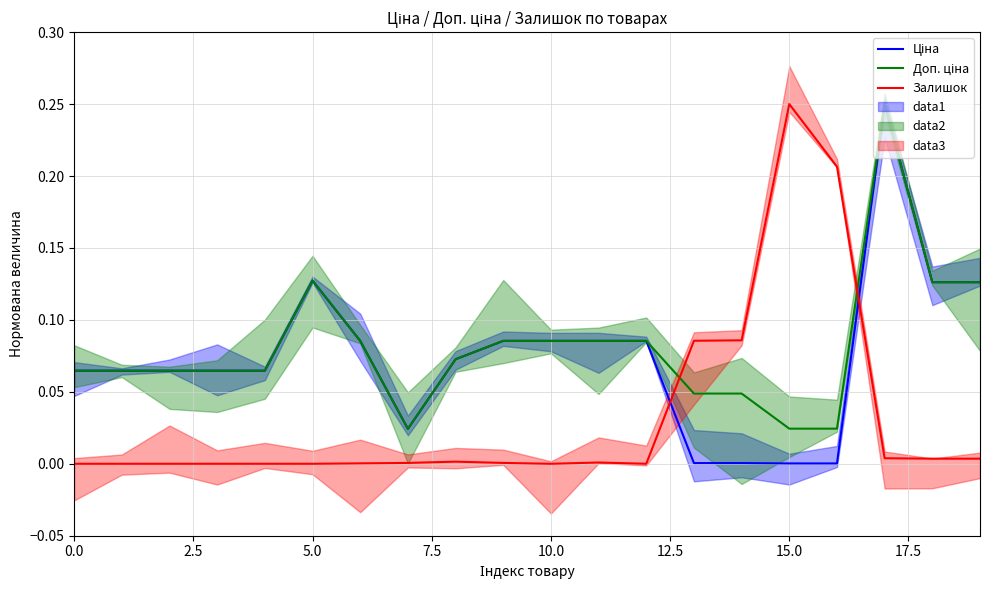

After their last crossing, which series has the higher values: Залишок or Ціна?

Ціна